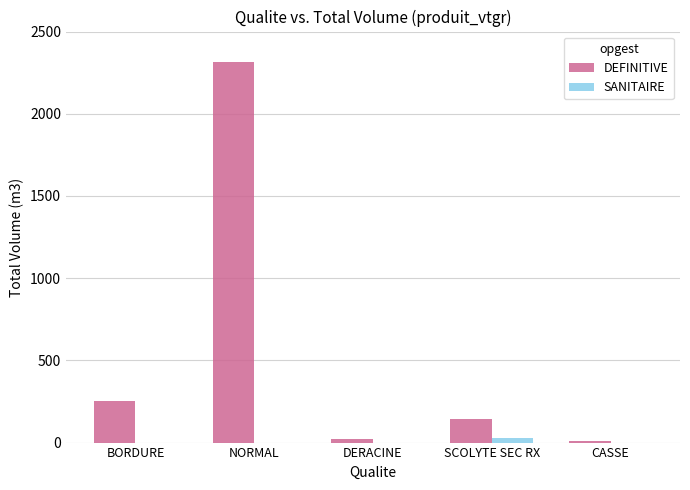

Reading left to right, extract all data points from this chart.

DEFINITIVE: 253.3	2316.4	21.7	144.6	9.1
SANITAIRE: 0.0	0.0	0.0	26.2	0.0